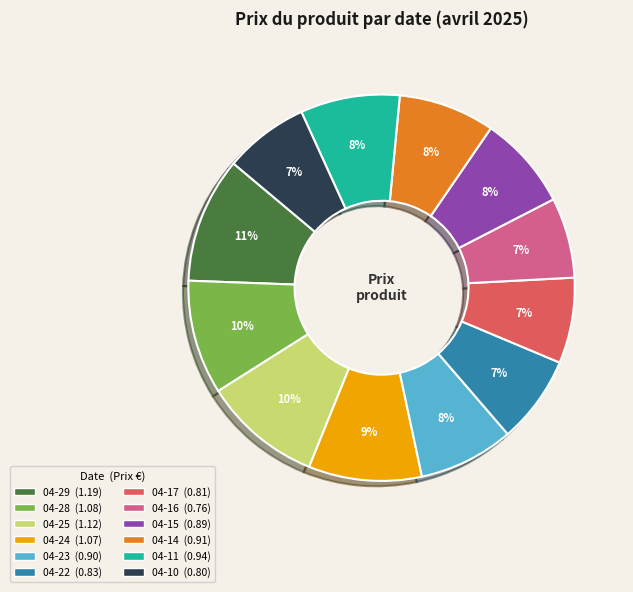

Does any single category account for the majority?

No